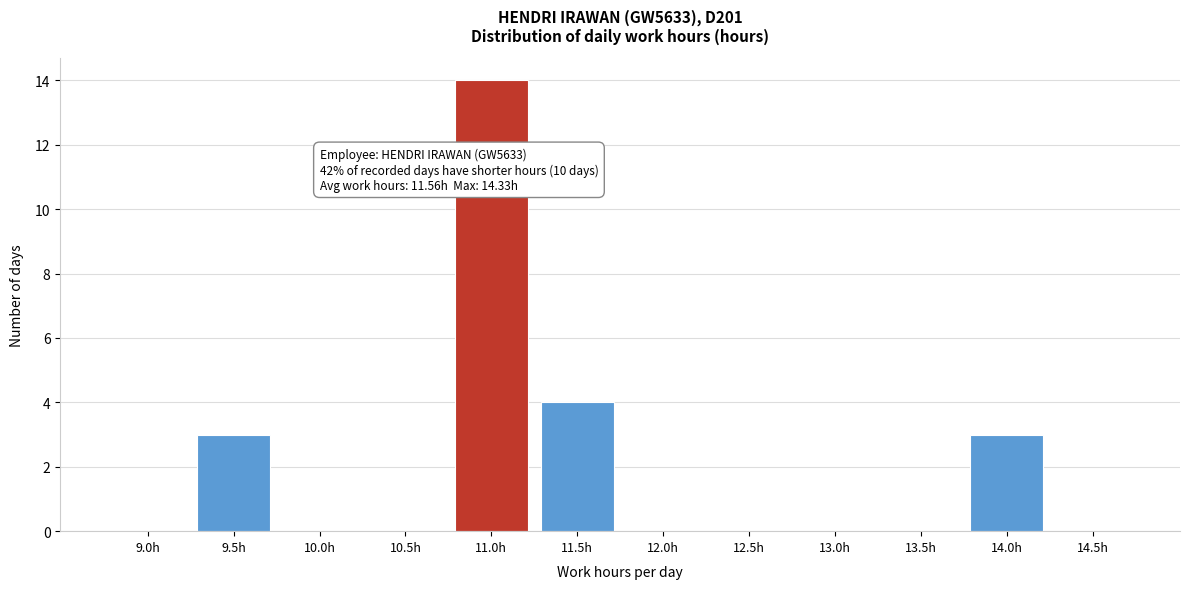

Reading left to right, list all the values displayed in this chart.

9.0h=0	9.5h=3	10.0h=0	10.5h=0	11.0h=14	11.5h=4	12.0h=0	12.5h=0	13.0h=0	13.5h=0	14.0h=3	14.5h=0